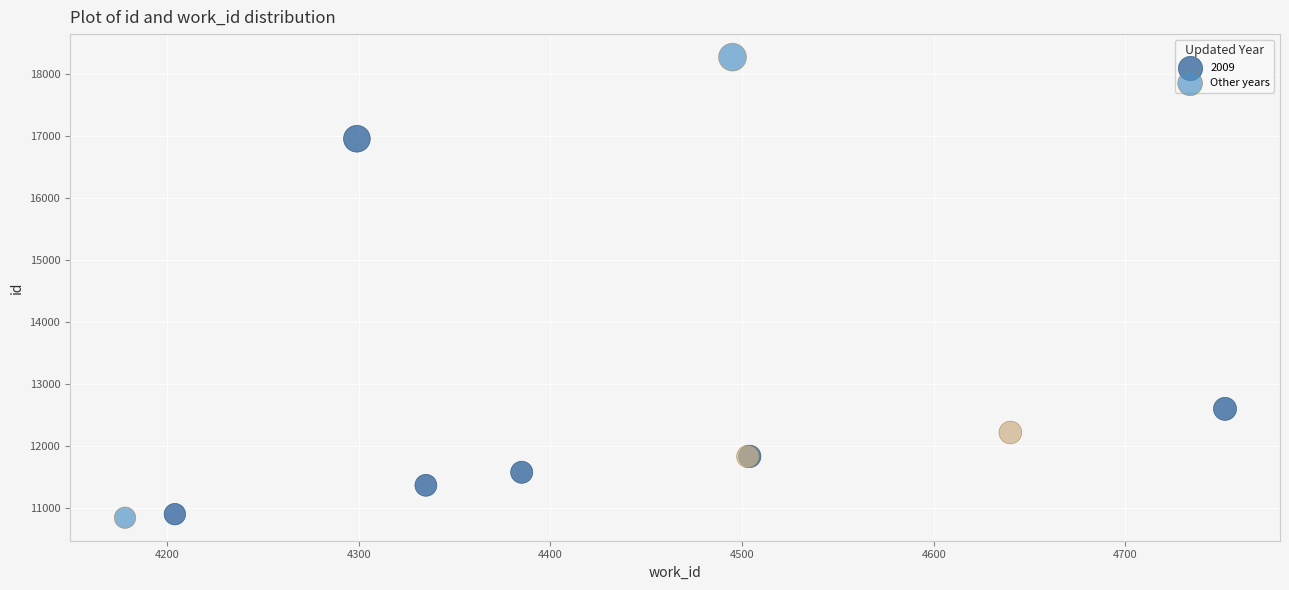

Which series has the widest spread of Y values?

Other years